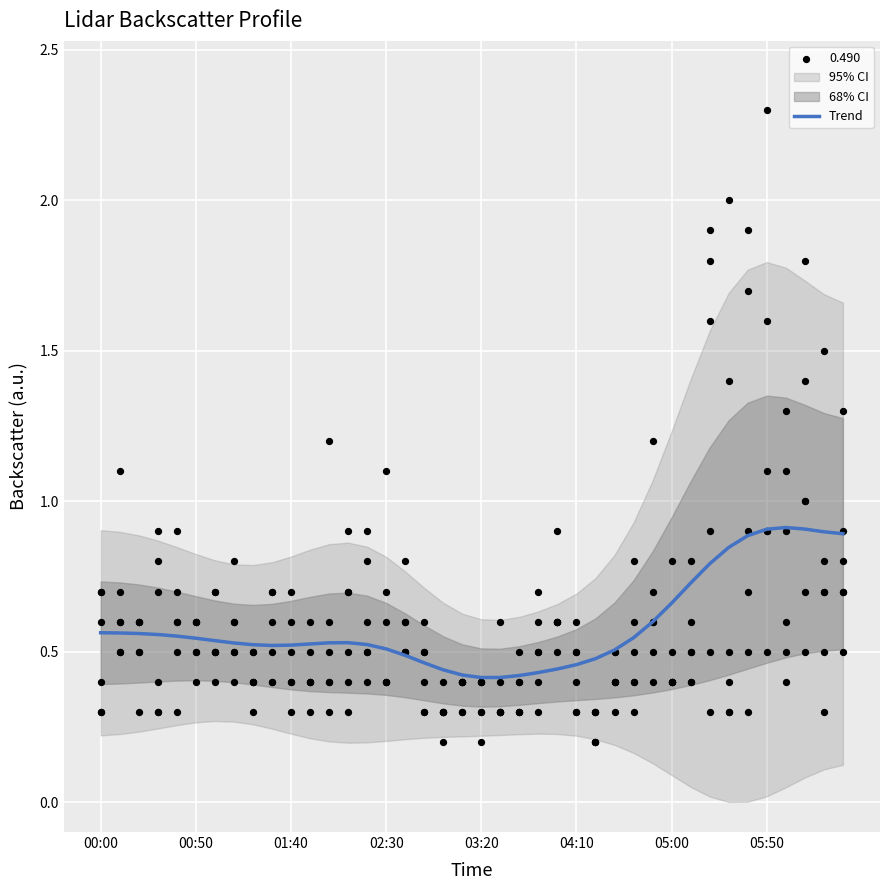

The Trend series shows 0.9 at 05:50. True or false?

True